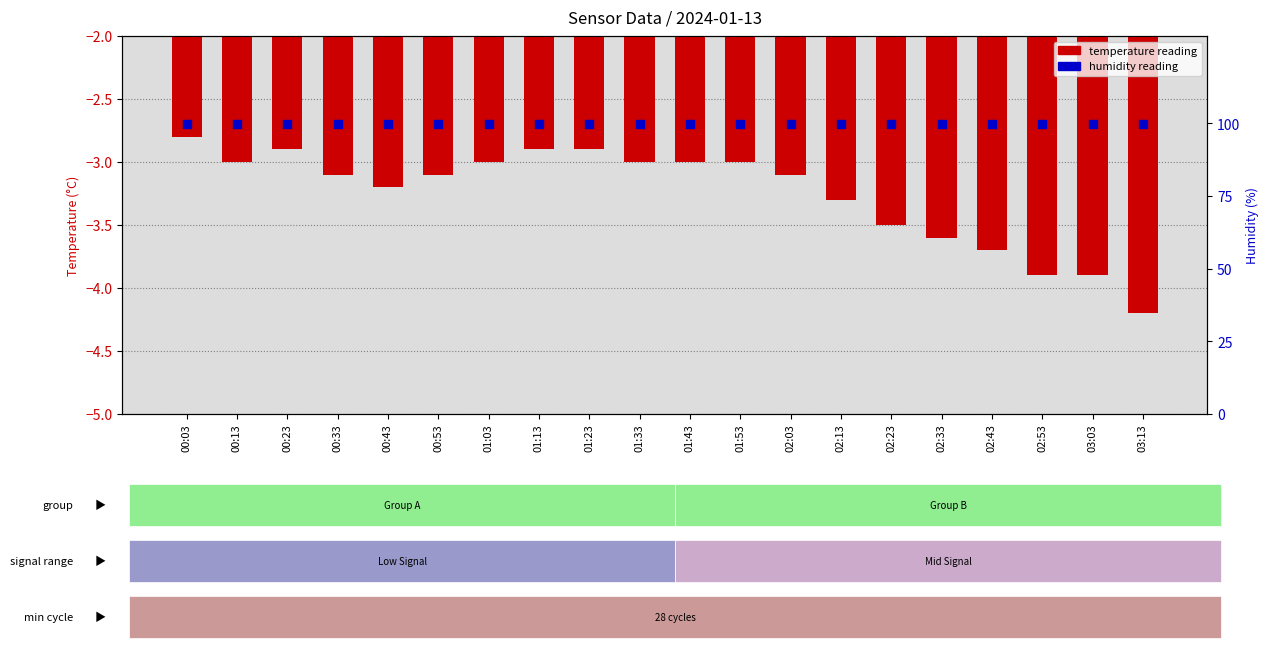

Which series reaches the minimum Y coordinate?

temperature